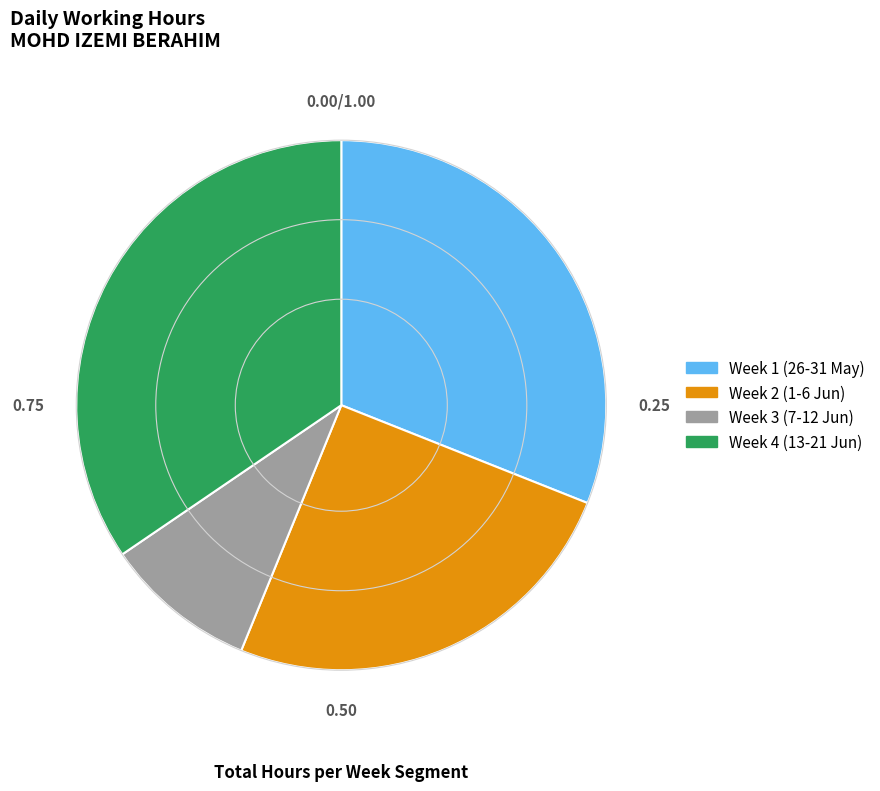

Is the sum of Week 1 (26-31 May) and Week 3 (7-12 Jun) greater than half?

No